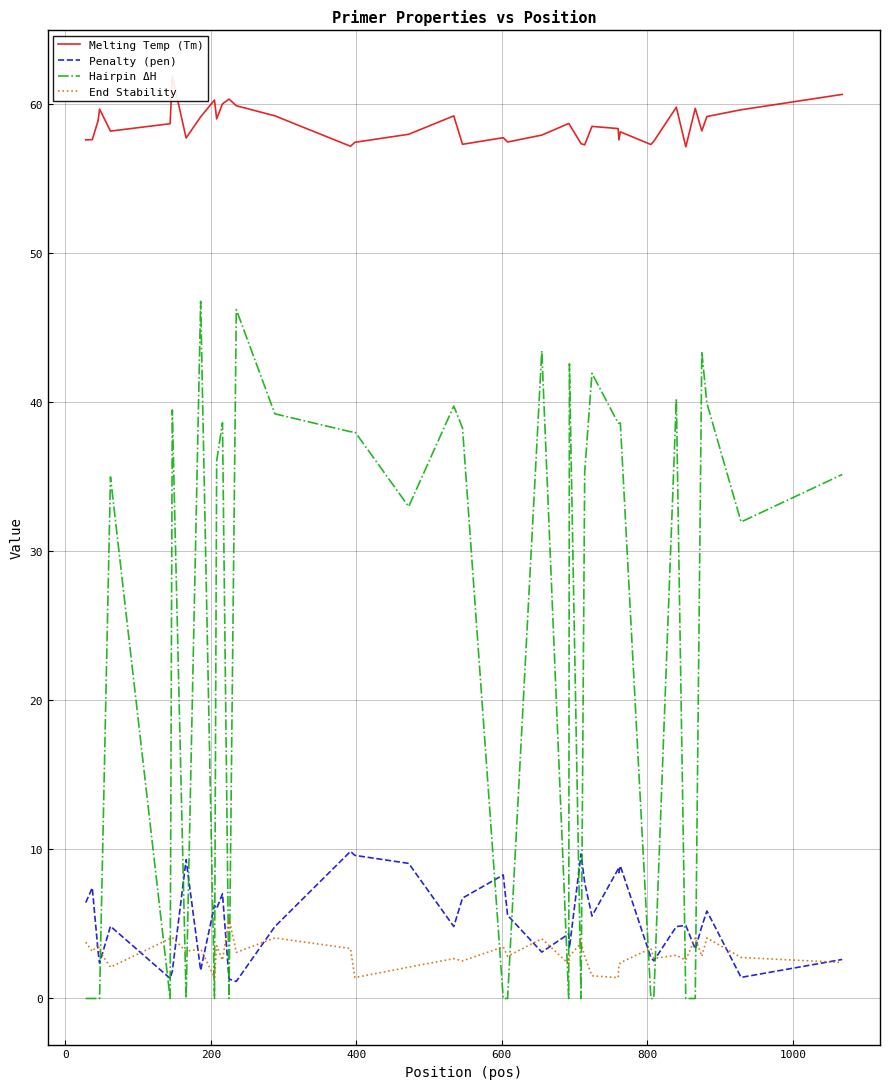

True or false: Melting Temp (Tm) has more than 2 interior local peaks.

True